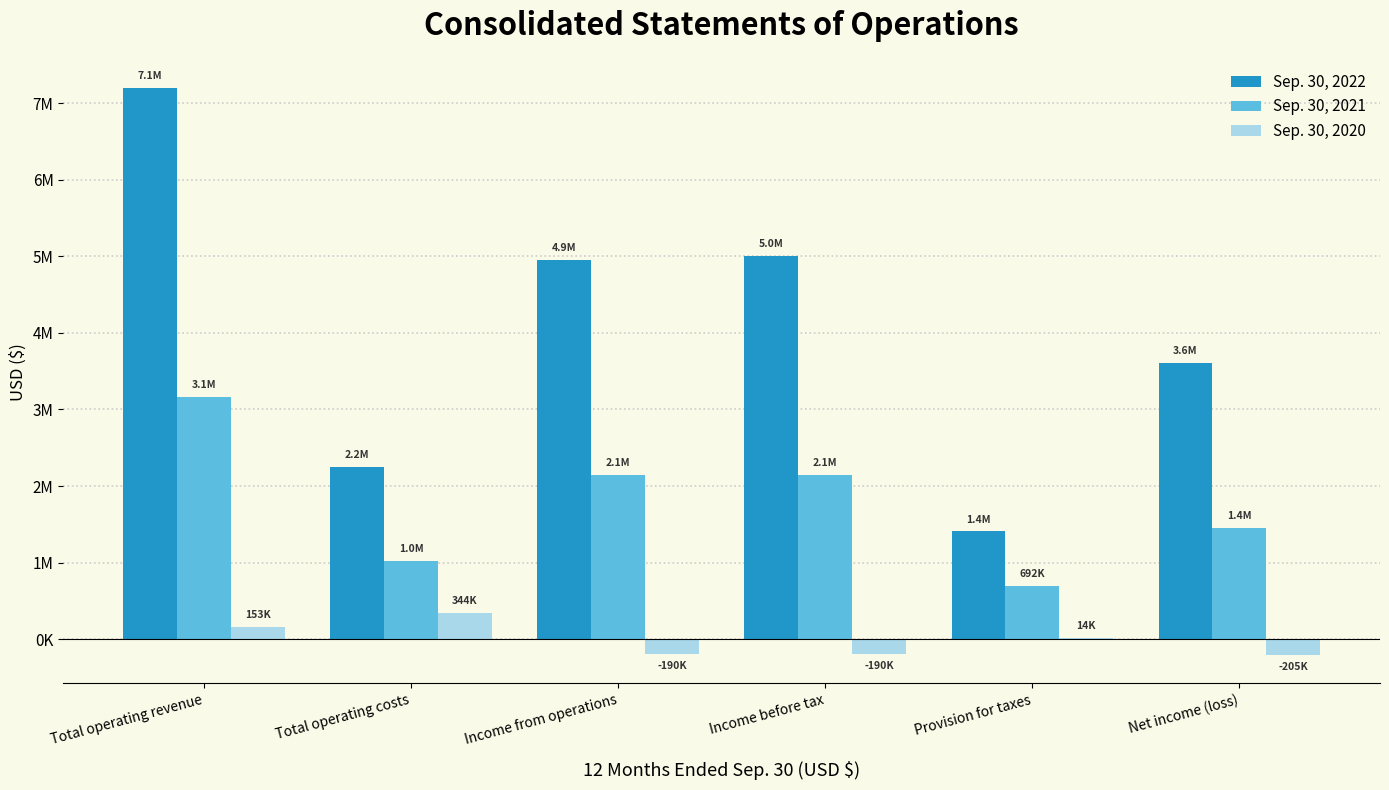

What are all the series names shown in the legend?

Sep. 30, 2022, Sep. 30, 2021, Sep. 30, 2020